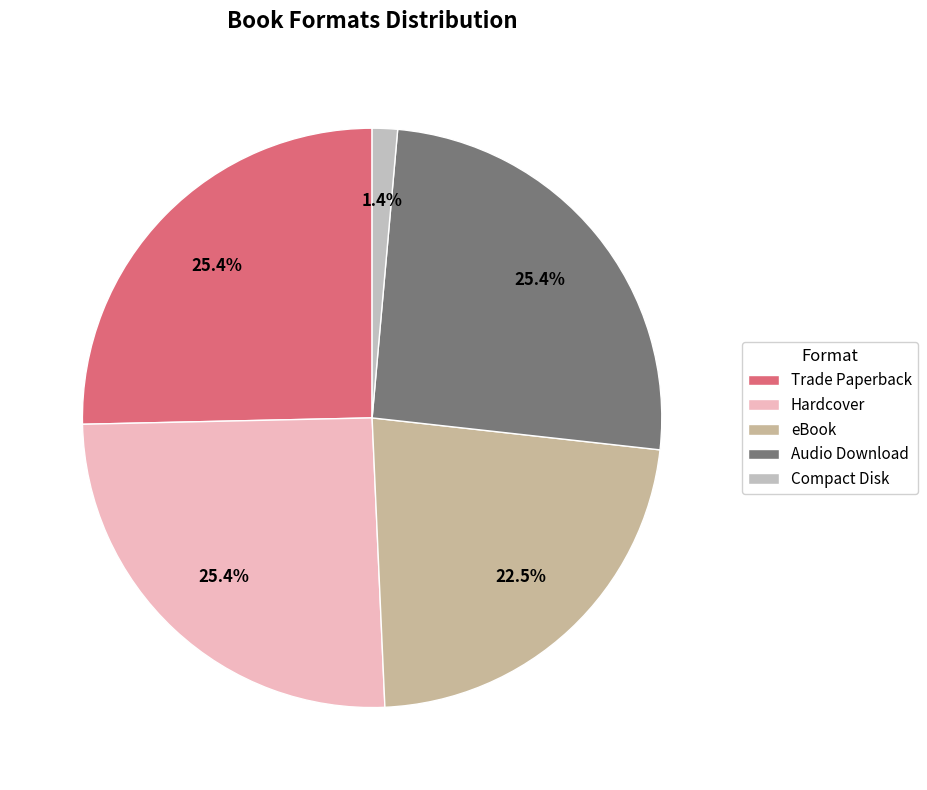

To the nearest percent, what is the average slice percentage?

20%